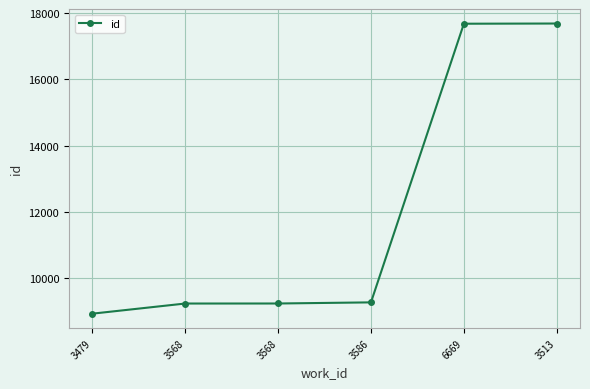

How many data points are less than 9275?

3